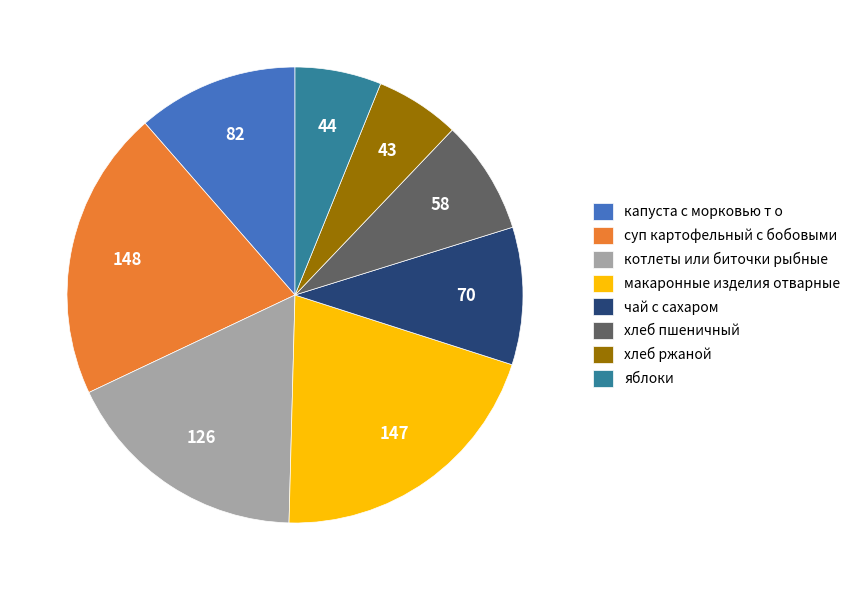

True or false: хлеб пшеничный accounts for 8% of the total.

True